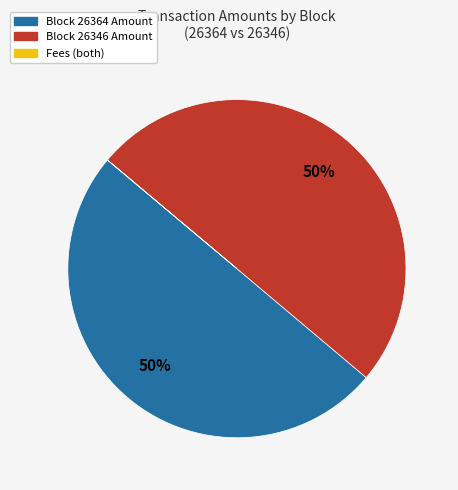

To the nearest percent, what is the average slice percentage?

33%